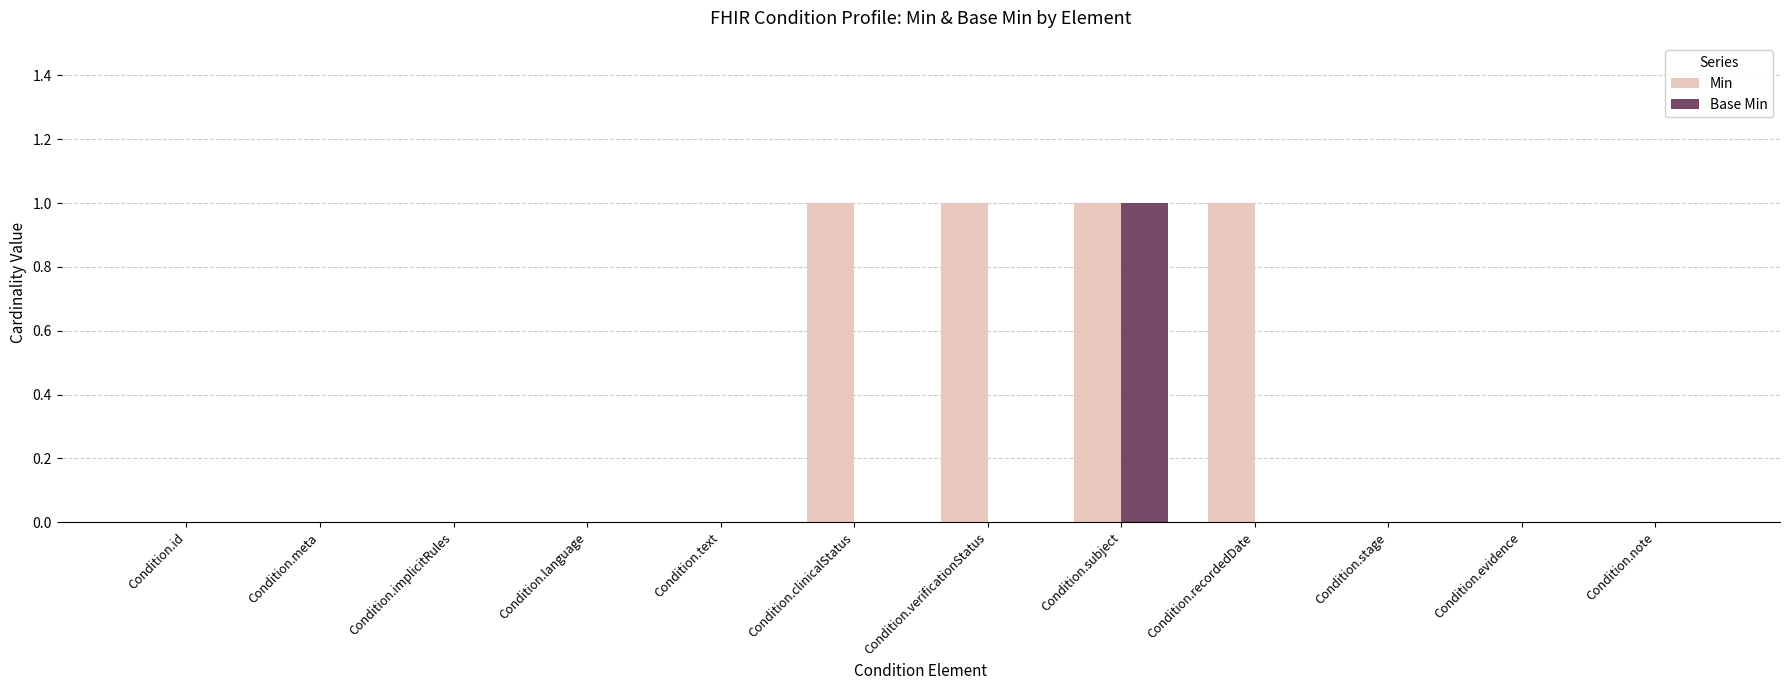

The value of Min at Condition.note is 0. True or false?

True